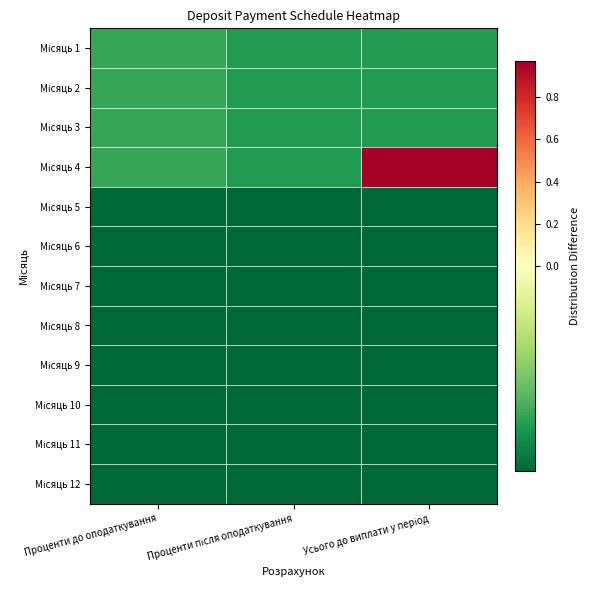

Rank the series by their maximum value, from highest to lowest.

Місяць 4, Місяць 1, Місяць 2, Місяць 3, Місяць 5, Місяць 6, Місяць 7, Місяць 8, Місяць 9, Місяць 10, Місяць 11, Місяць 12